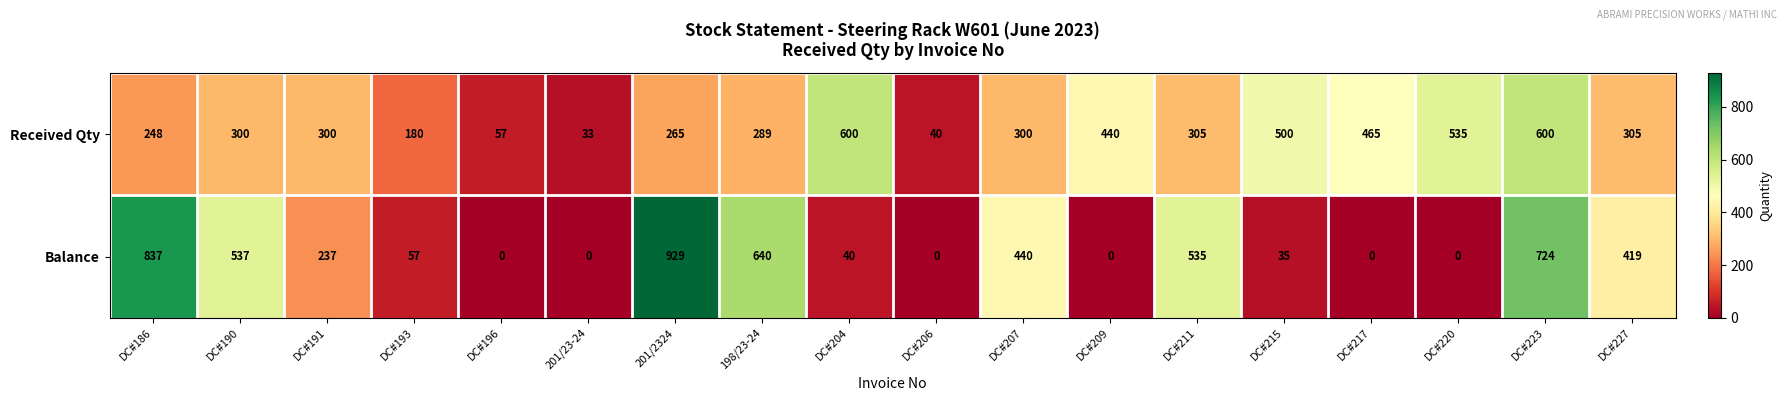

Which series has the largest total across all categories?

Received Qty